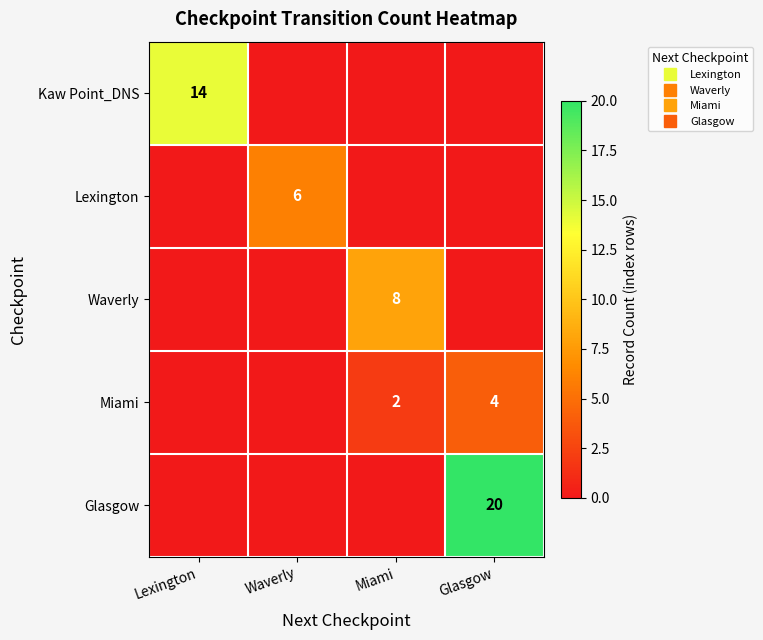

Is the value of Miami at Waverly greater than the value of Glasgow at Waverly?

No